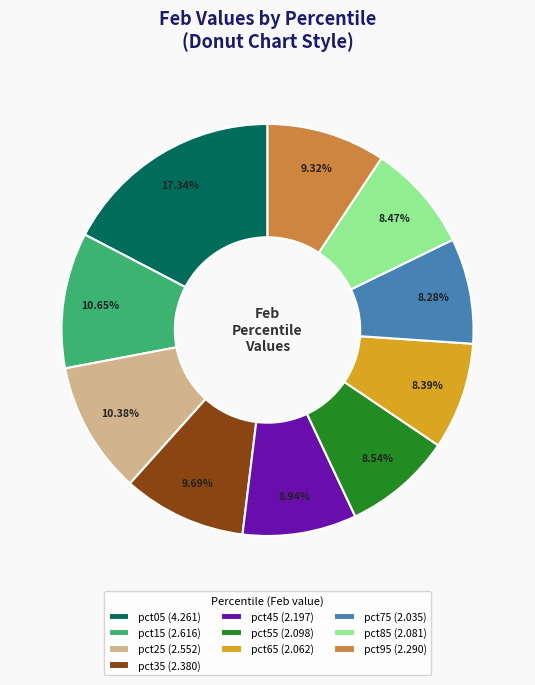

How many segments does this pie chart have?

10